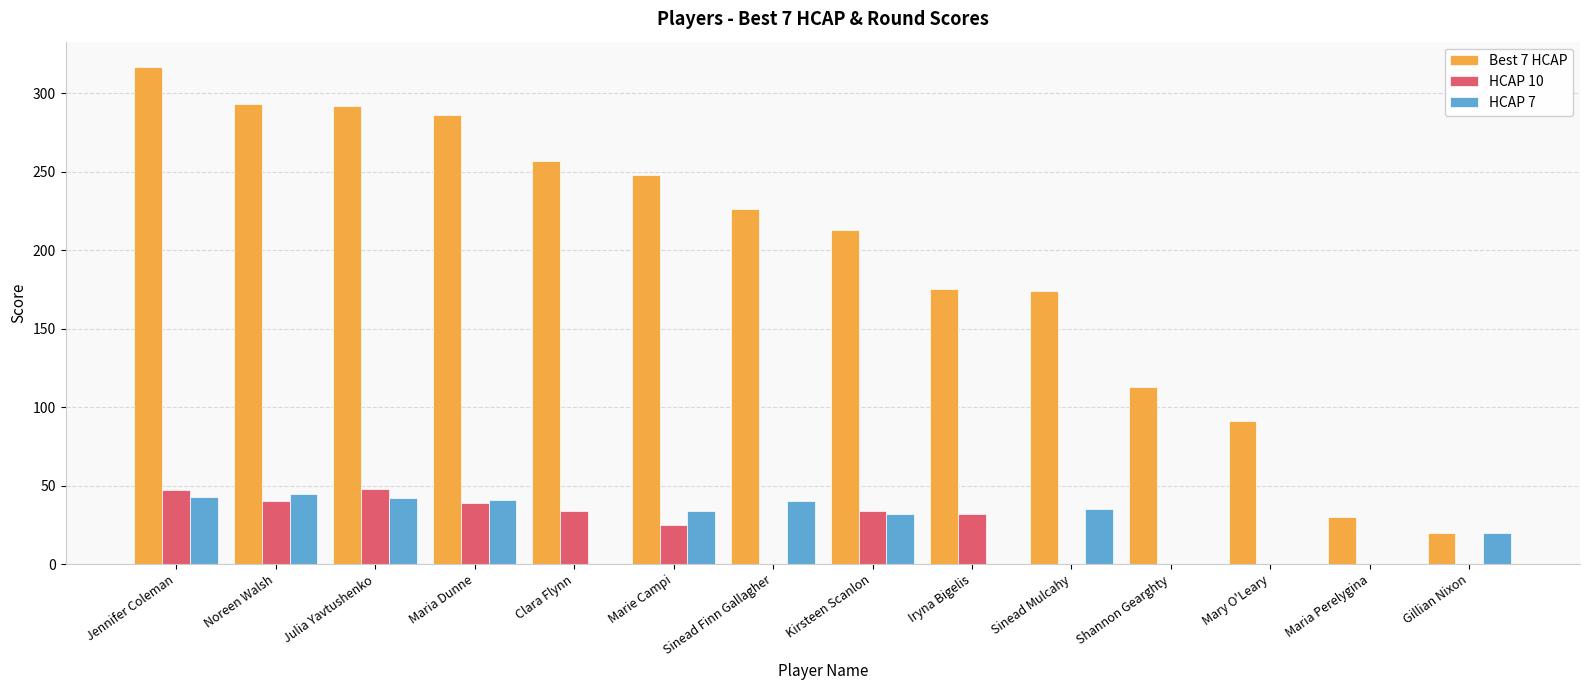

Which series has the largest total across all categories?

Best 7 HCAP